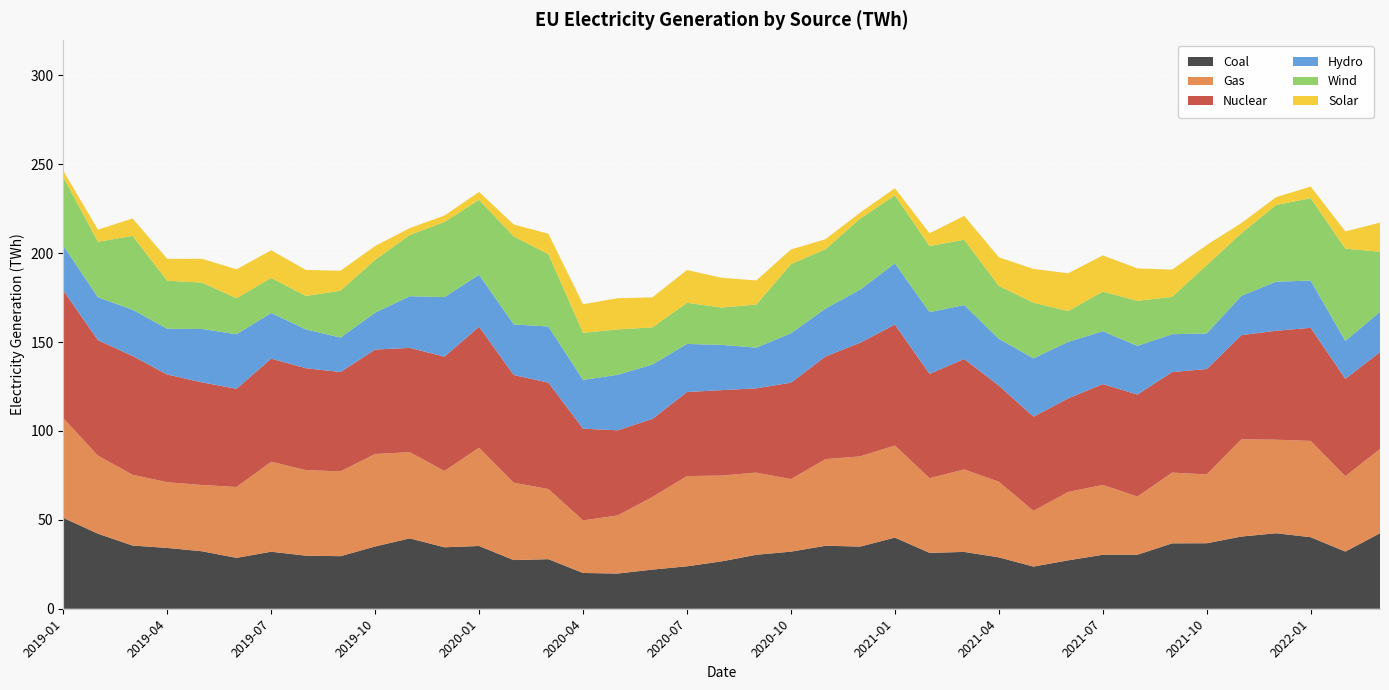

Reading right to left, what are all the values shown in this chart?

Coal: 42.5	32.2	40.2	42.5	40.6	36.9	36.8	30.4	30.4	27.2	23.7	28.9	32.0	31.4	40.0	35.0	35.4	32.1	30.4	26.6	23.9	22.0	19.8	20.1	27.9	27.4	35.3	34.6	39.6	35.0	29.6	29.9	32.1	28.6	32.3	34.2	35.5	42.2	51.1
Gas: 47.4	42.4	54.2	52.6	54.8	38.7	39.8	32.7	39.3	38.5	31.3	42.6	46.4	42.0	51.8	50.7	48.7	40.8	46.2	48.3	50.8	40.8	32.7	29.6	39.5	43.5	55.3	42.9	48.5	52.0	47.7	48.1	50.6	39.9	37.3	37.0	39.8	43.9	56.1
Hydro: 22.7	21.3	26.6	27.6	22.1	20.0	21.3	27.4	29.8	31.8	32.8	26.3	30.4	34.7	34.5	29.9	27.0	27.8	22.9	25.5	27.1	30.6	31.2	27.4	31.6	28.4	29.3	33.5	29.1	20.7	19.4	21.9	25.7	30.7	30.0	25.7	26.0	24.1	25.3
Wind: 33.7	51.9	46.4	43.1	35.2	38.4	21.0	25.3	22.3	17.3	31.3	29.8	36.7	37.2	38.2	40.0	33.4	38.9	24.2	21.0	23.1	20.9	25.5	26.5	40.7	49.5	42.1	42.2	34.4	29.7	26.4	18.8	19.7	20.3	26.1	27.0	41.5	31.2	38.5
Solar: 16.4	9.7	6.5	4.4	5.7	11.3	15.3	18.2	20.4	21.2	19.0	16.1	13.4	7.2	4.0	3.4	5.6	8.2	13.6	16.7	18.5	16.9	17.6	16.1	11.4	6.7	4.5	3.6	3.9	7.8	11.2	14.7	15.6	16.3	13.4	12.3	9.8	6.8	3.6
Nuclear: 54.5	54.7	63.6	61.3	58.5	59.3	56.5	57.4	56.7	52.6	52.9	54.0	62.1	58.6	68.0	64.0	57.8	54.2	47.4	48.0	47.3	44.0	47.9	51.6	59.9	60.6	68.0	64.3	58.7	58.8	55.9	57.3	58.0	55.2	57.7	60.6	66.8	64.9	71.8